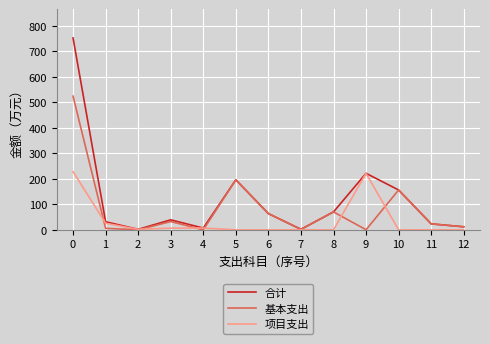

What is the average value of the 项目支出 series?

37.8